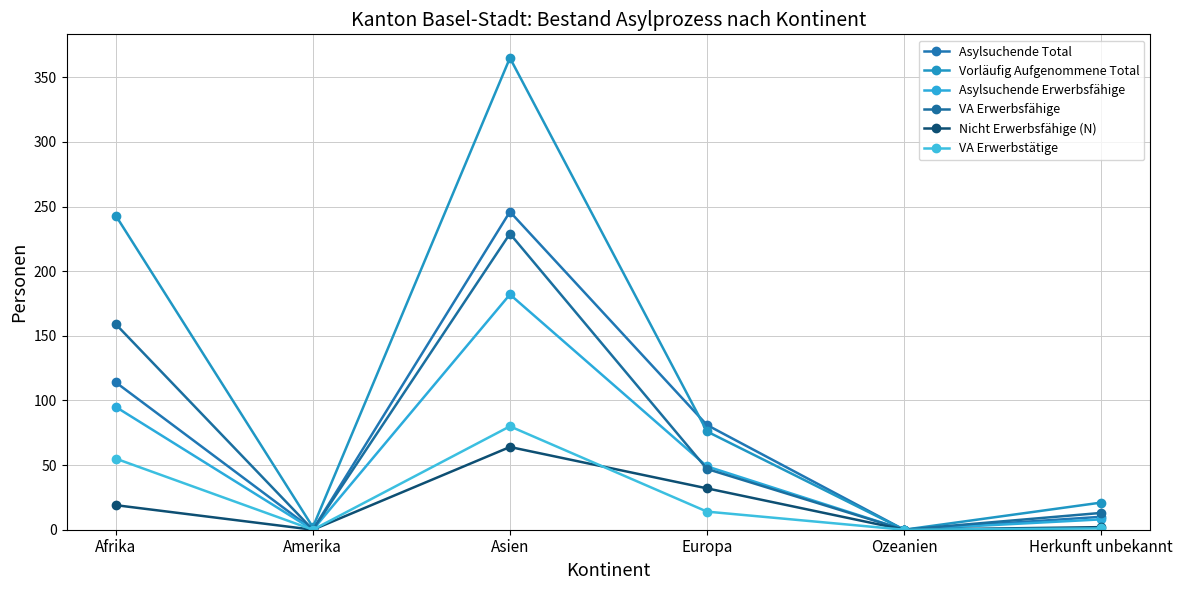

Where is the first local minimum for VA Erwerbsfähige?

Amerika